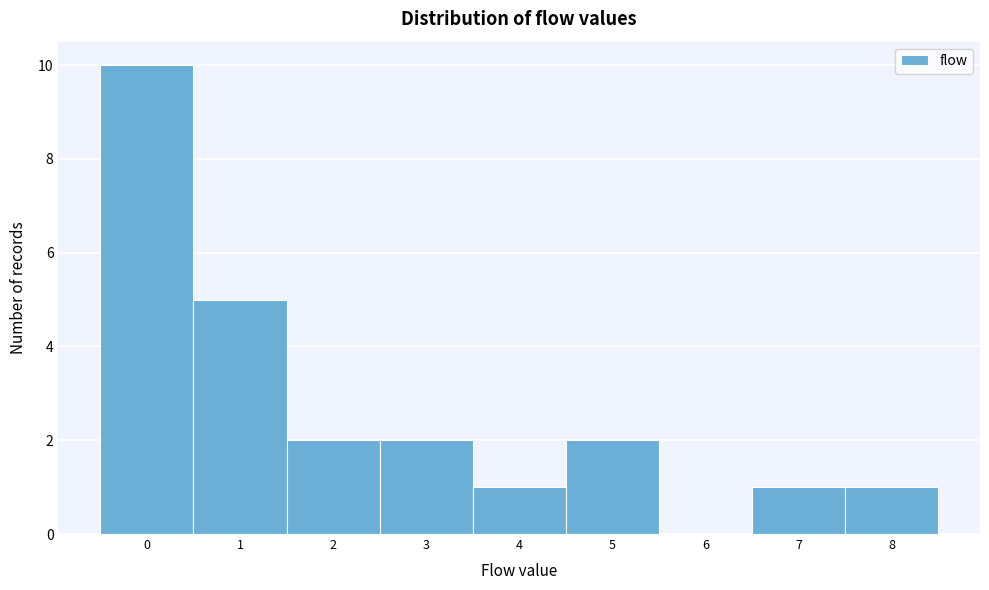

Reading left to right, transcribe this chart: for each bar, give the range it covers on the x-axis and its height. The values are not printed on the chart, so give them approximately, as read against the axis.

-0.5 to 0.5: 10
0.5 to 1.5: 5
1.5 to 2.5: 2
2.5 to 3.5: 2
3.5 to 4.5: 1
4.5 to 5.5: 2
5.5 to 6.5: 0
6.5 to 7.5: 1
7.5 to 8.5: 1